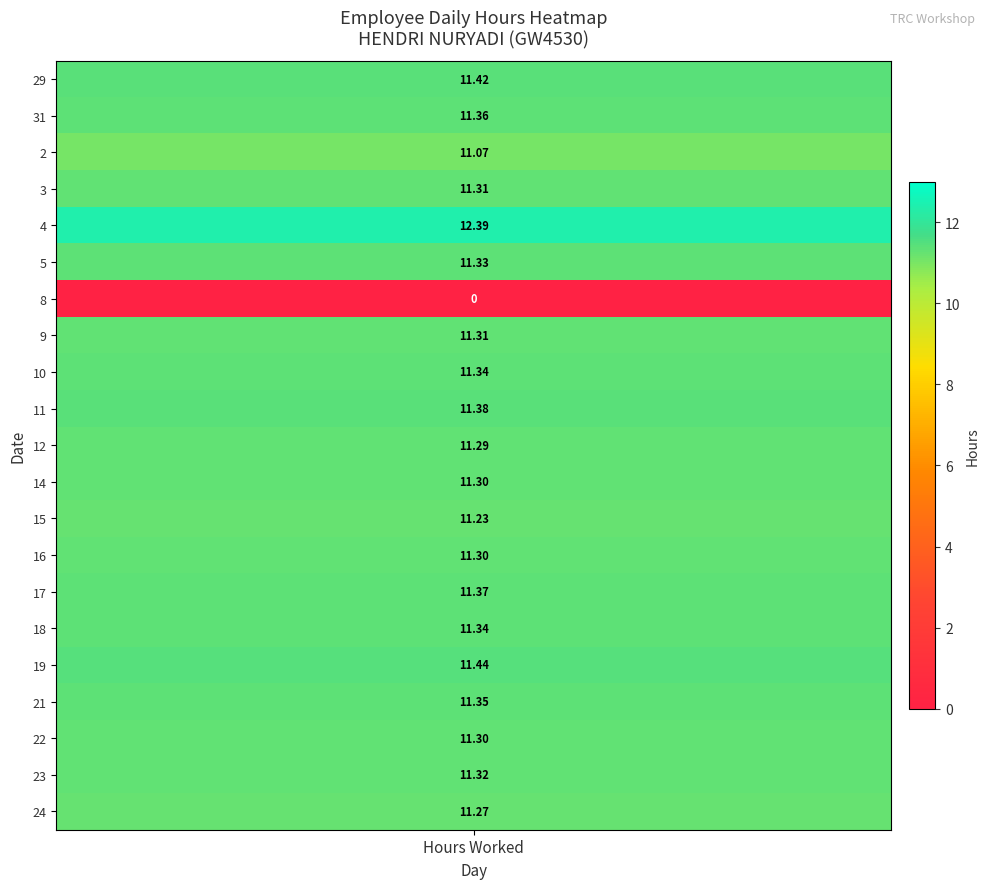

Is it true that 10 equals -6.7 at 1?

False